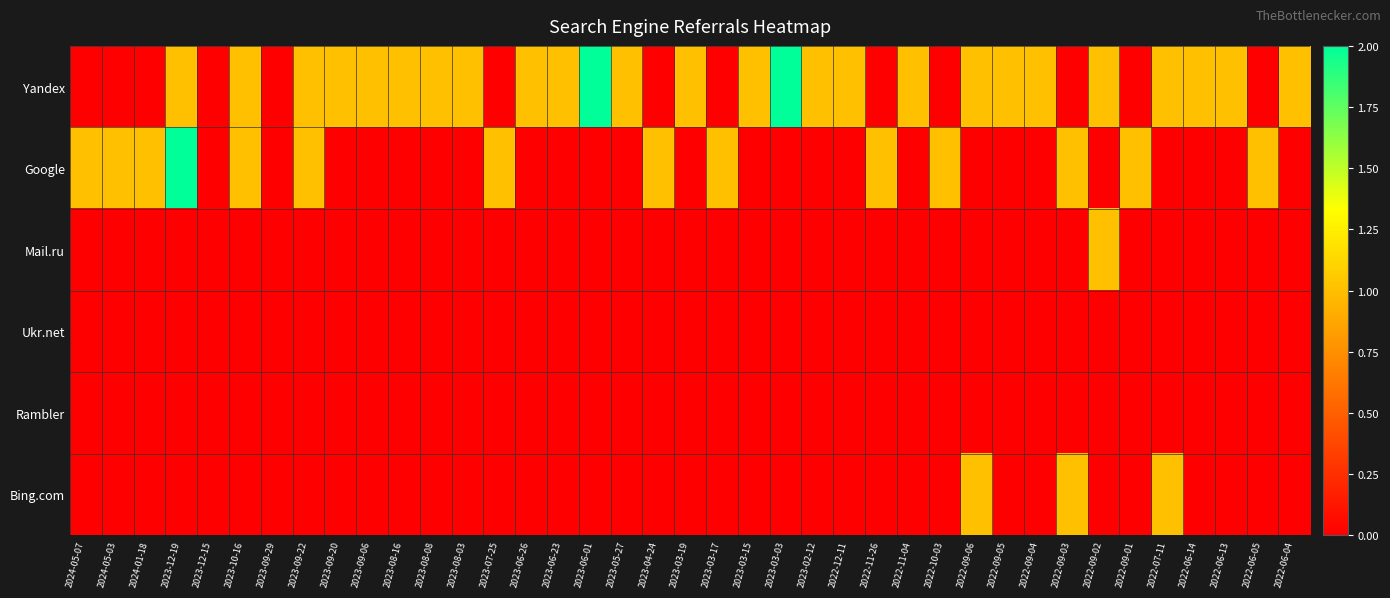

How many series are shown in this chart?

6